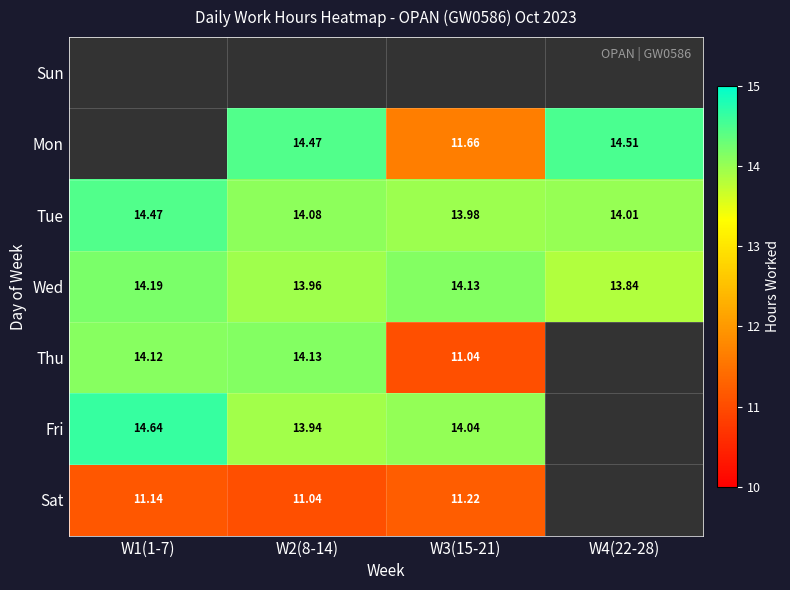

What is the total value across all series at W4(22-28)?

42.4